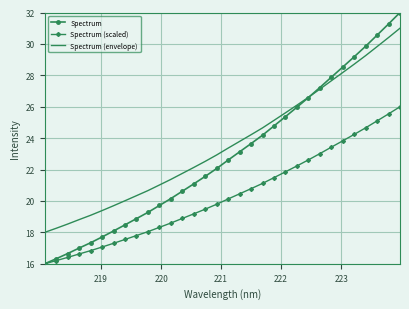

What is the smallest value displayed?

16.0